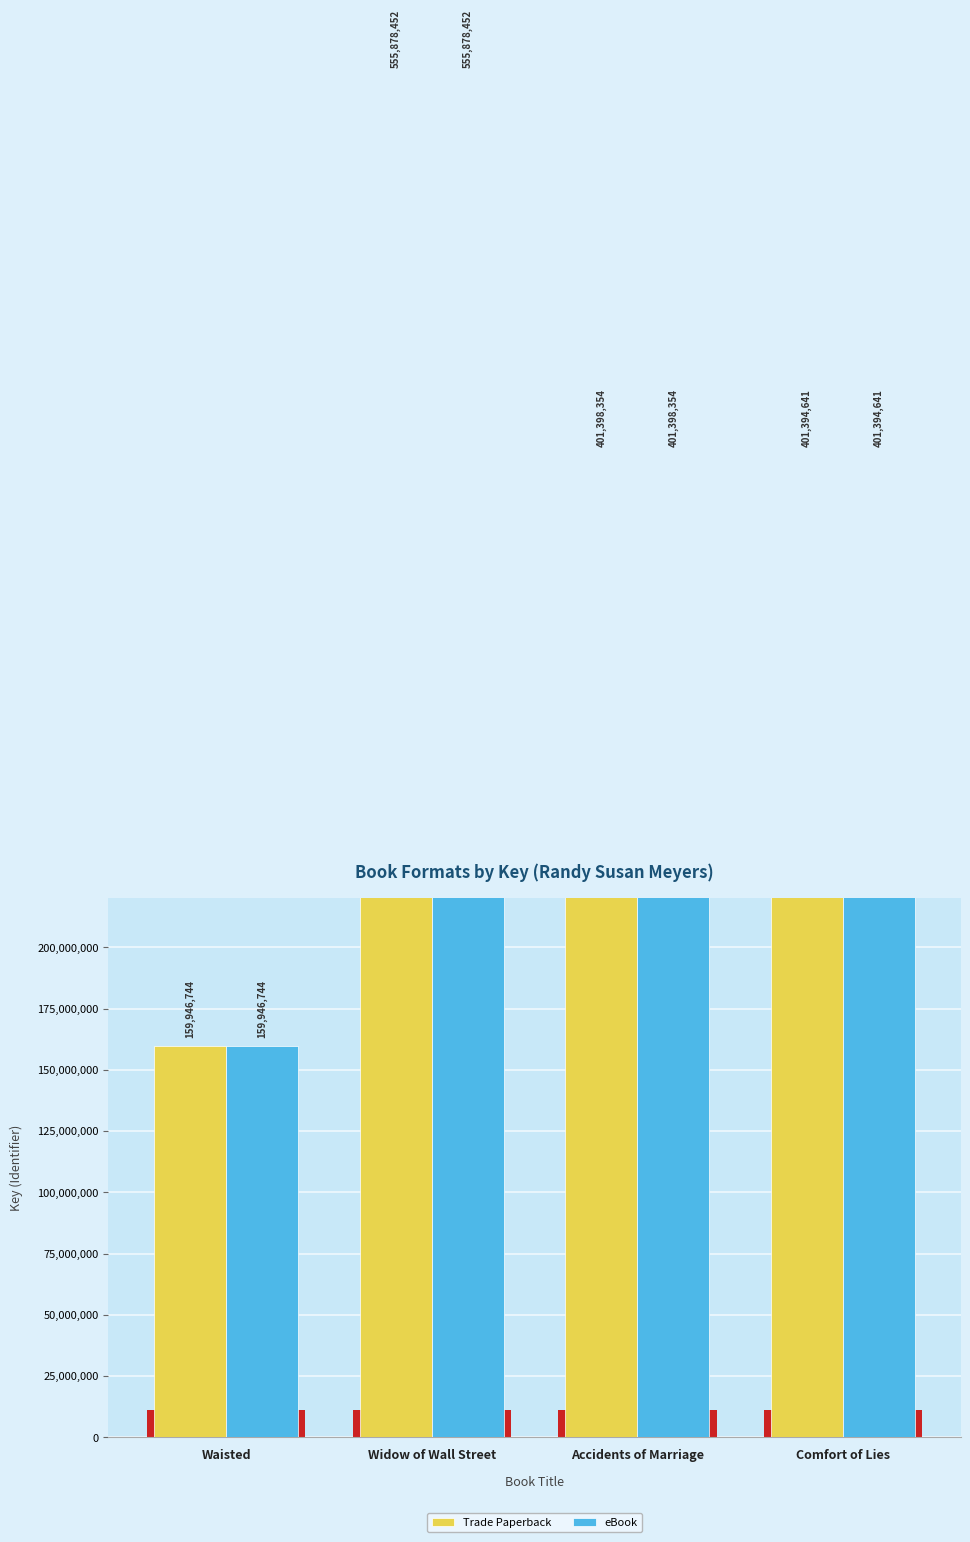

Which category has the highest value in the eBook series?

Widow of Wall Street